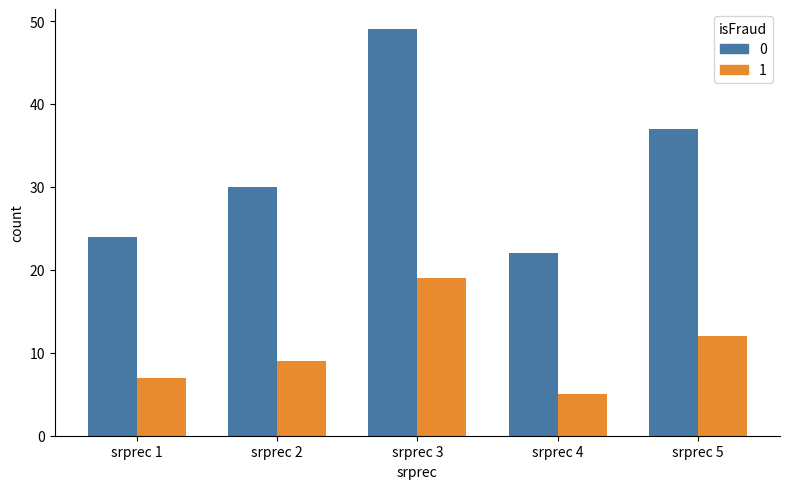

Reading left to right, transcribe all the data shown in this chart.

0: 24	30	49	22	37
1: 7	9	19	5	12